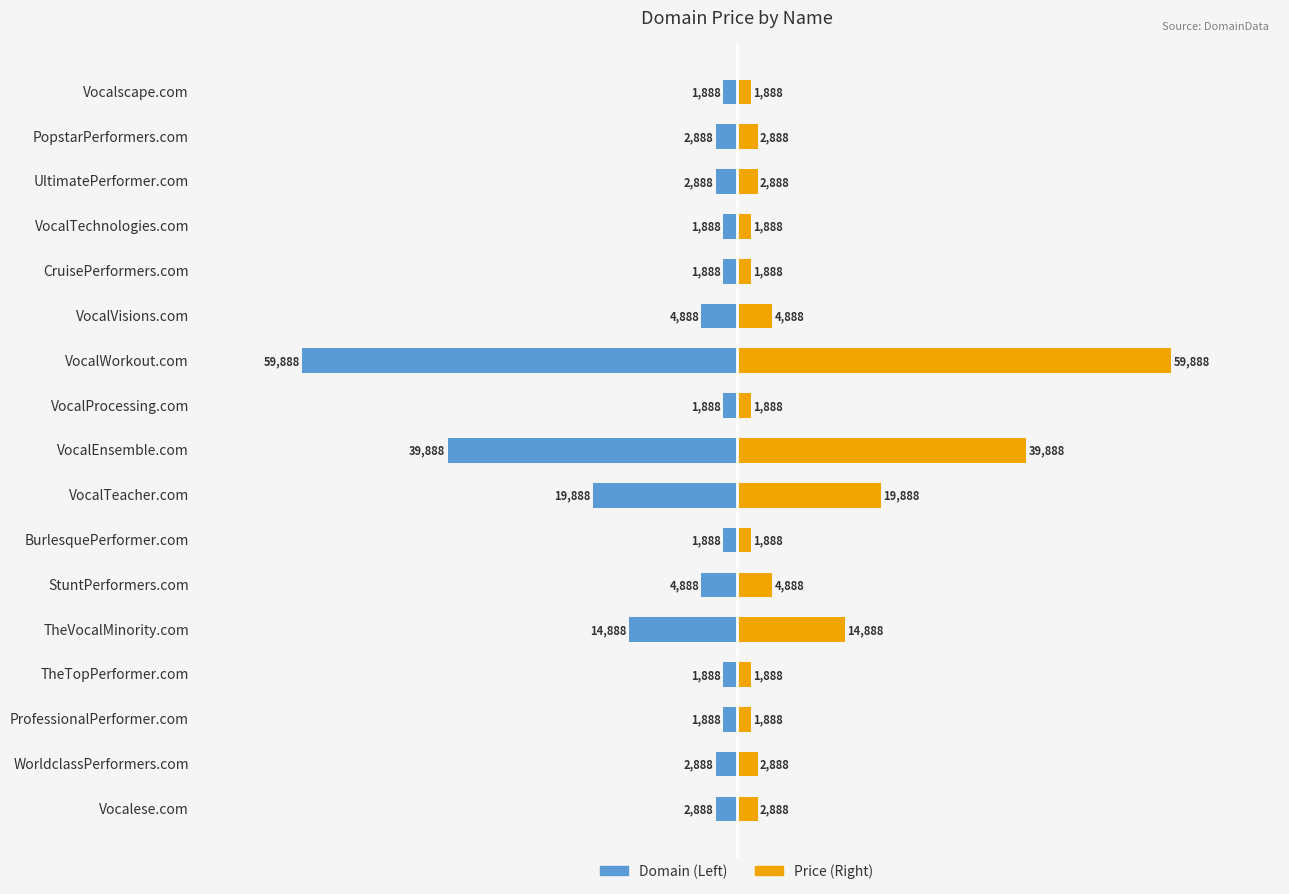

At how many categories does at least one series exceed -59314?

17